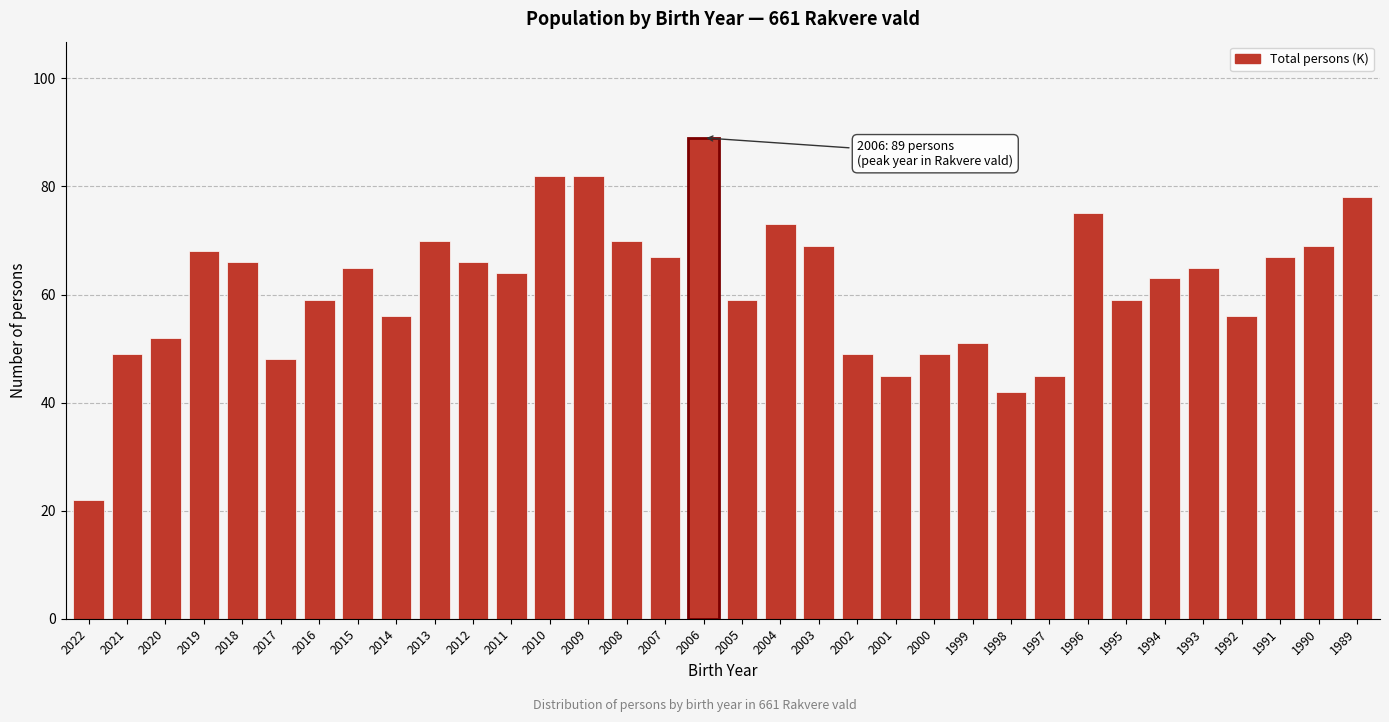

Which has a higher value, 2021 or 2012?

2012